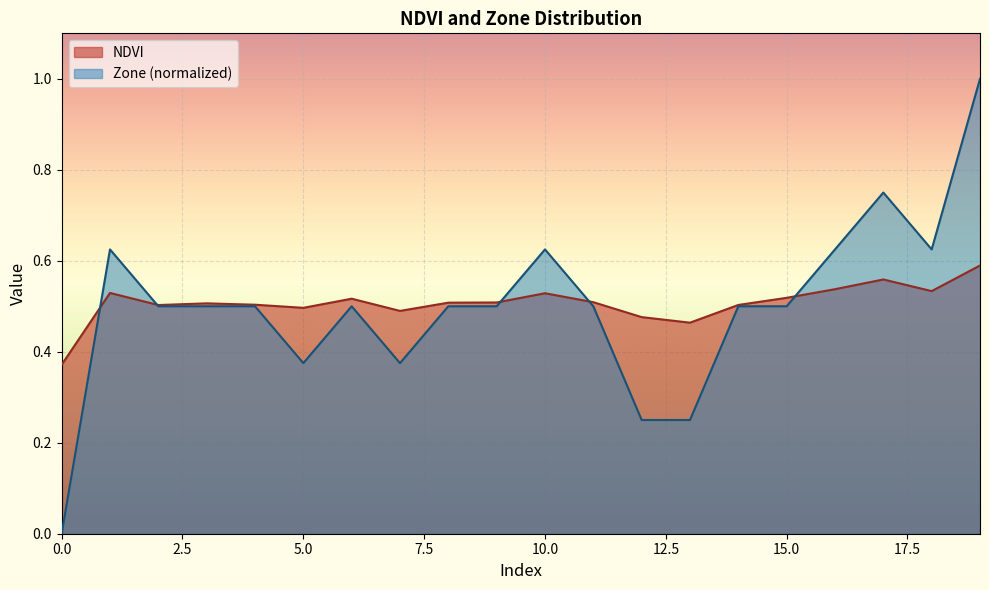

In Zone_norm, how many points are higher than both neighbors (excluding endpoints)?

4